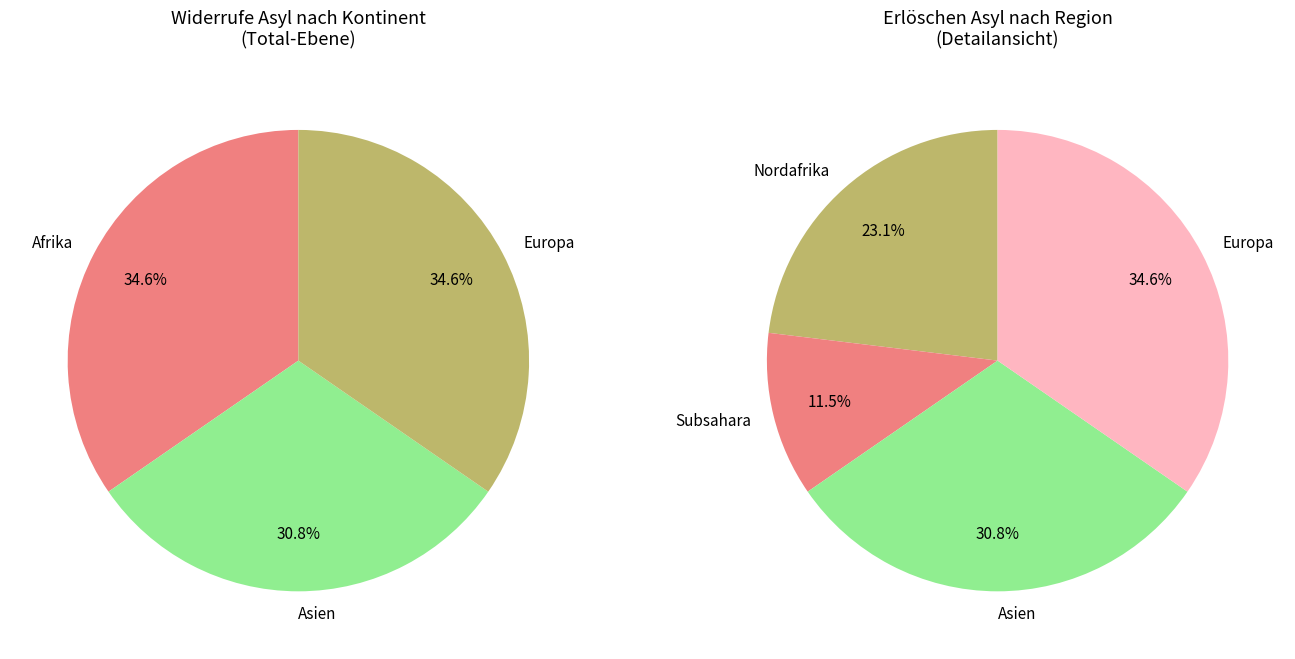

Is there any slice that represents more than half of the pie?

No